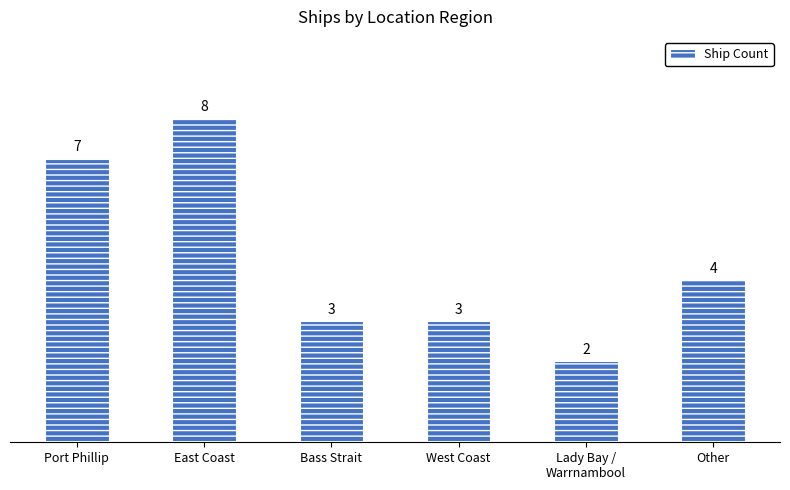

What is the difference between the second highest and second lowest values?

4